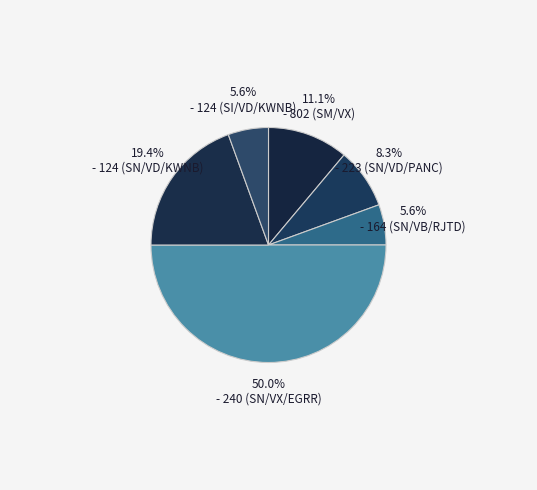

Count the number of slices in the pie.

6